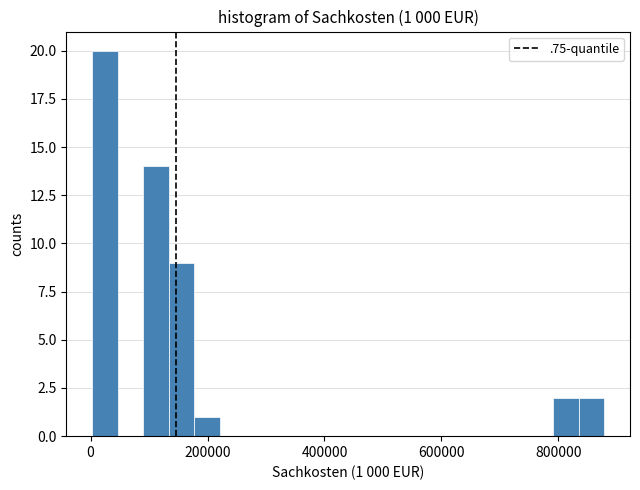

Read against the x-axis, roughly where is the centre of the tallest bar?

20000